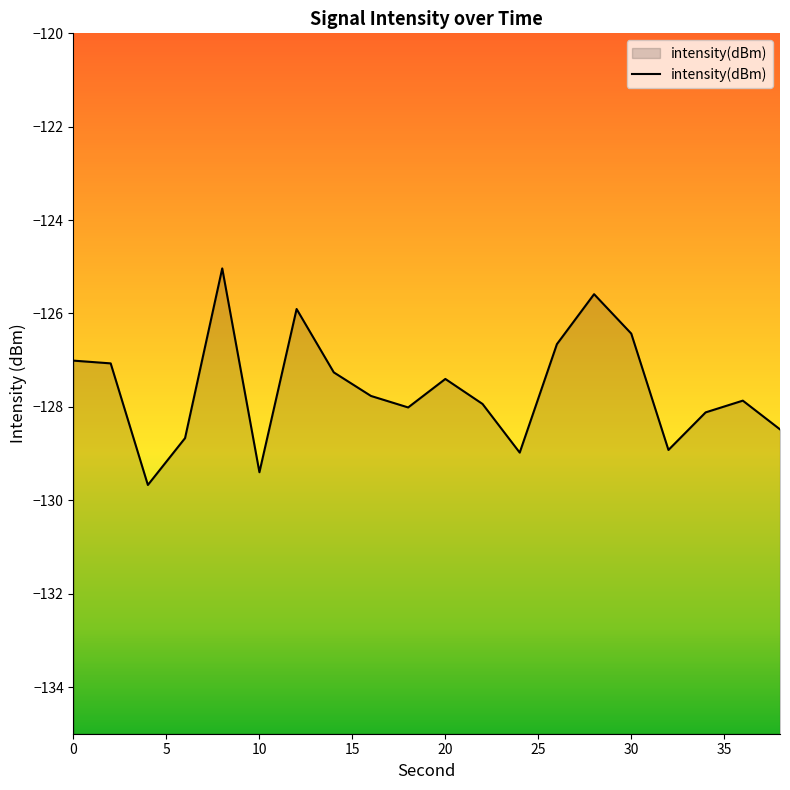

What is the minimum value shown in the chart?

-129.7